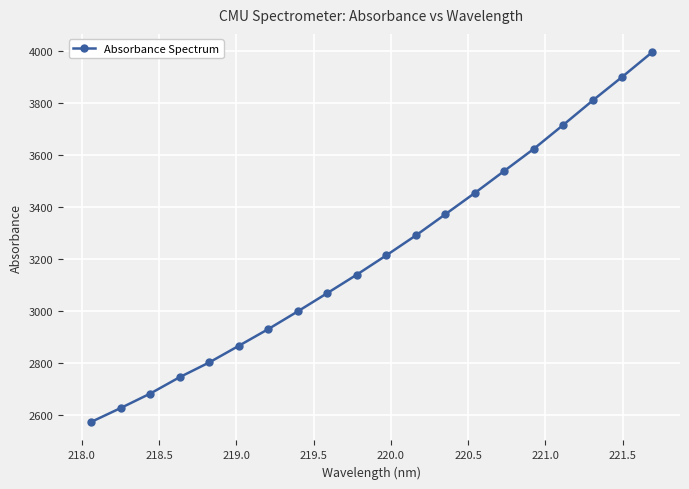

True or false: there are more than 0 points higher than both neighbors.

False